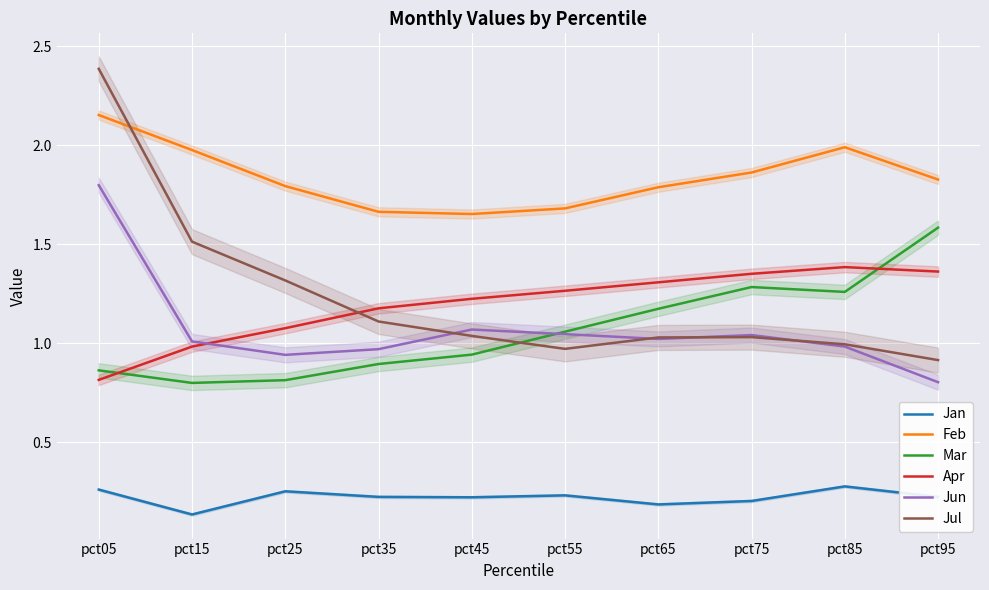

True or false: Apr and Jan intersect in this chart.

False